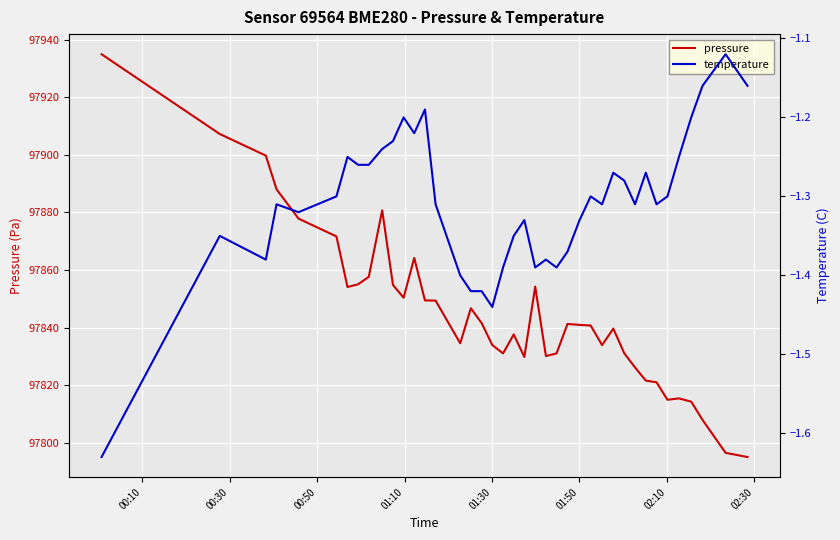

What is the maximum value for pressure?

97934.9